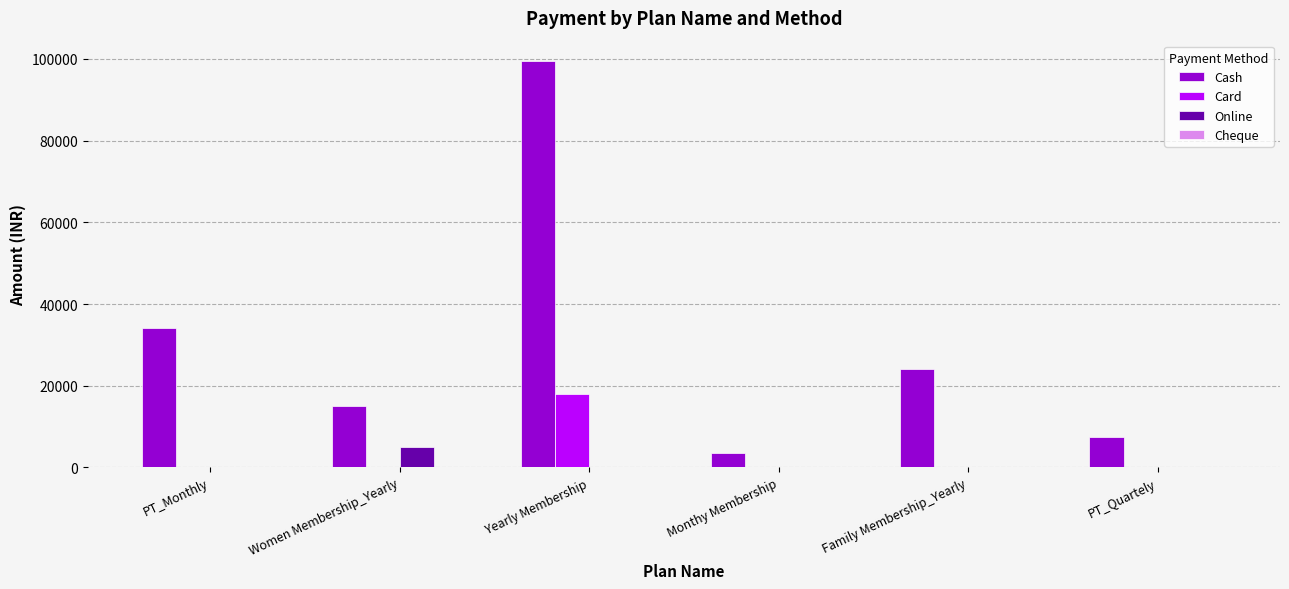

Are the bars horizontal?

No